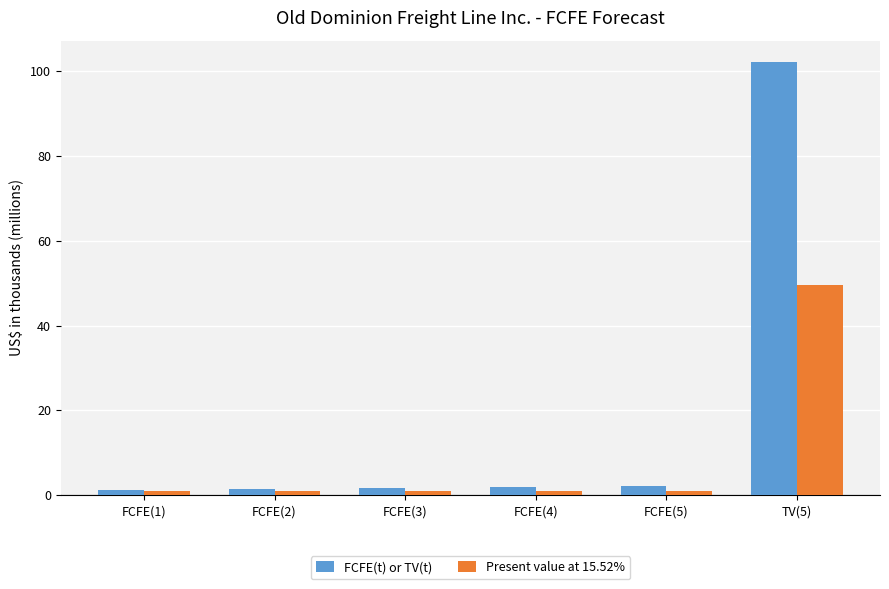

What is the greatest value displayed?

102.1